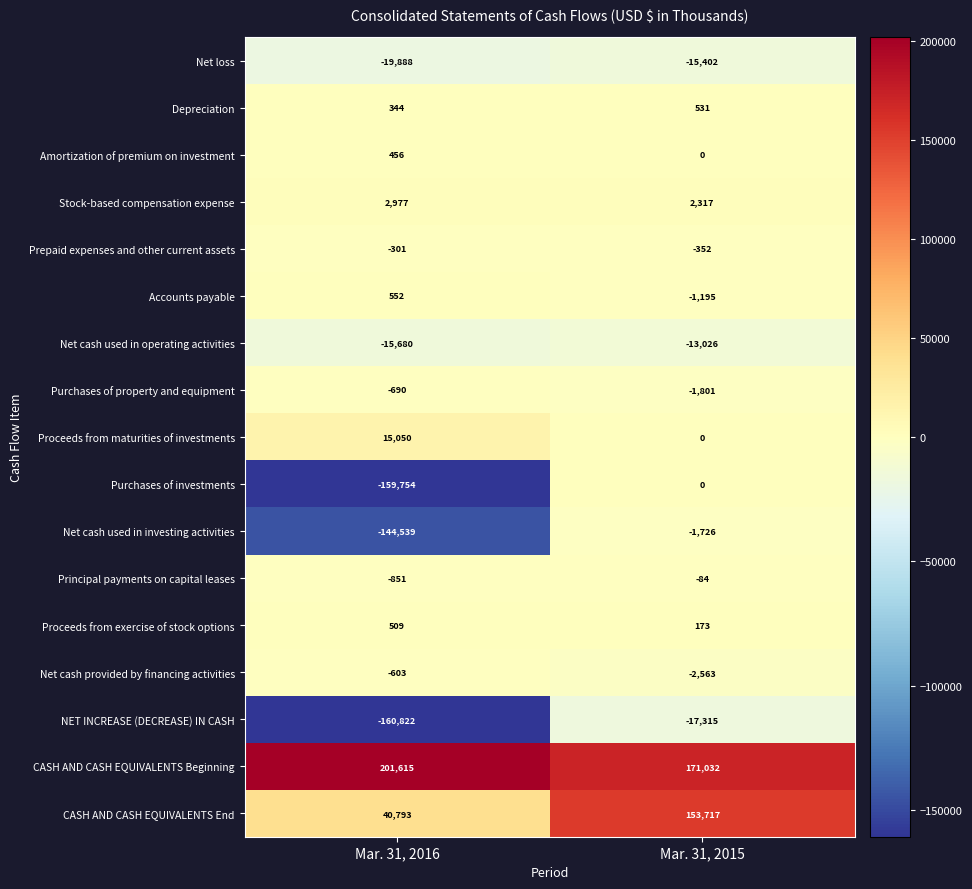

Rank the series at Mar. 31, 2016 from lowest to highest value.

NET INCREASE (DECREASE) IN CASH, Purchases of investments, Net cash used in investing activities, Net loss, Net cash used in operating activities, Principal payments on capital leases, Purchases of property and equipment, Net cash provided by financing activities, Prepaid expenses and other current assets, Depreciation, Amortization of premium on investment, Proceeds from exercise of stock options, Accounts payable, Stock-based compensation expense, Proceeds from maturities of investments, CASH AND CASH EQUIVALENTS End, CASH AND CASH EQUIVALENTS Beginning